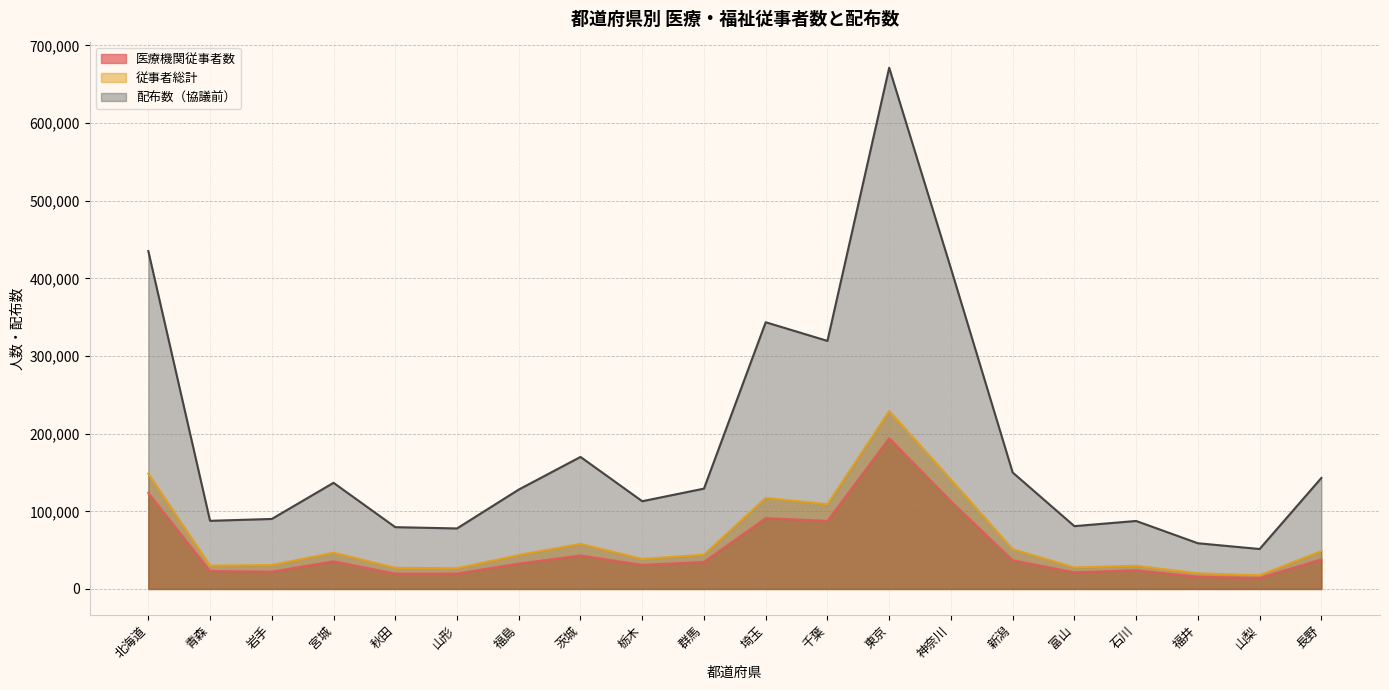

What is the minimum value for 従事者総計?

17557.0